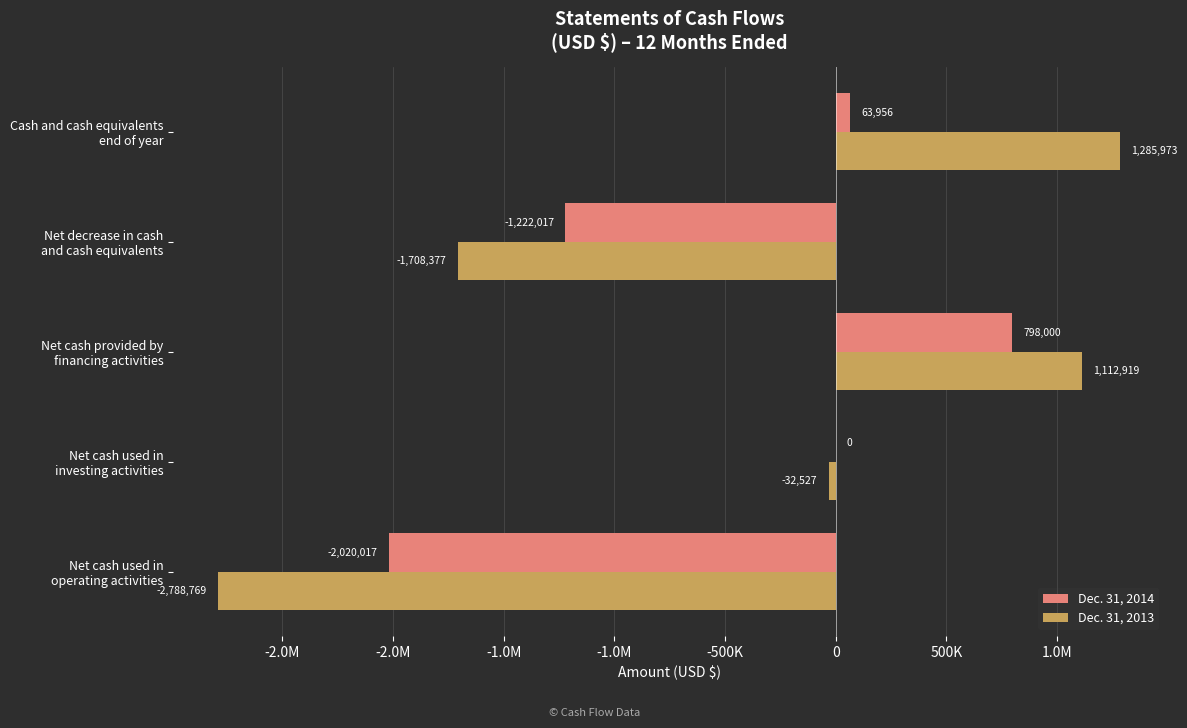

How many bars are there in each group?

2